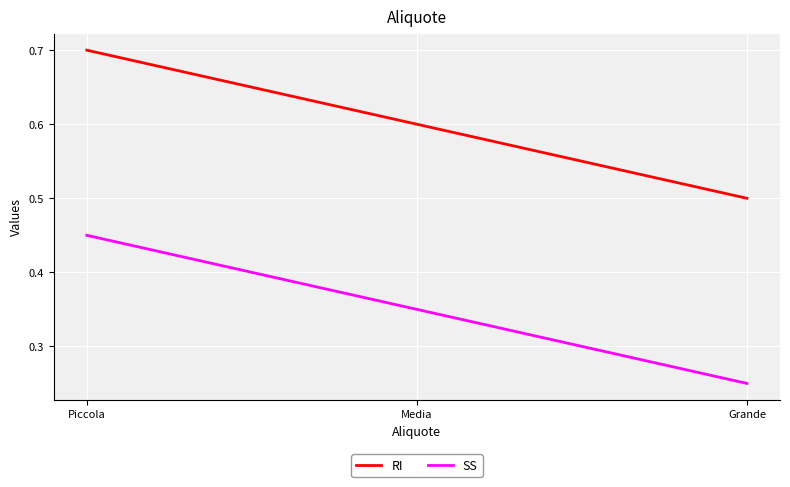

At which label does RI reach its peak?

Piccola